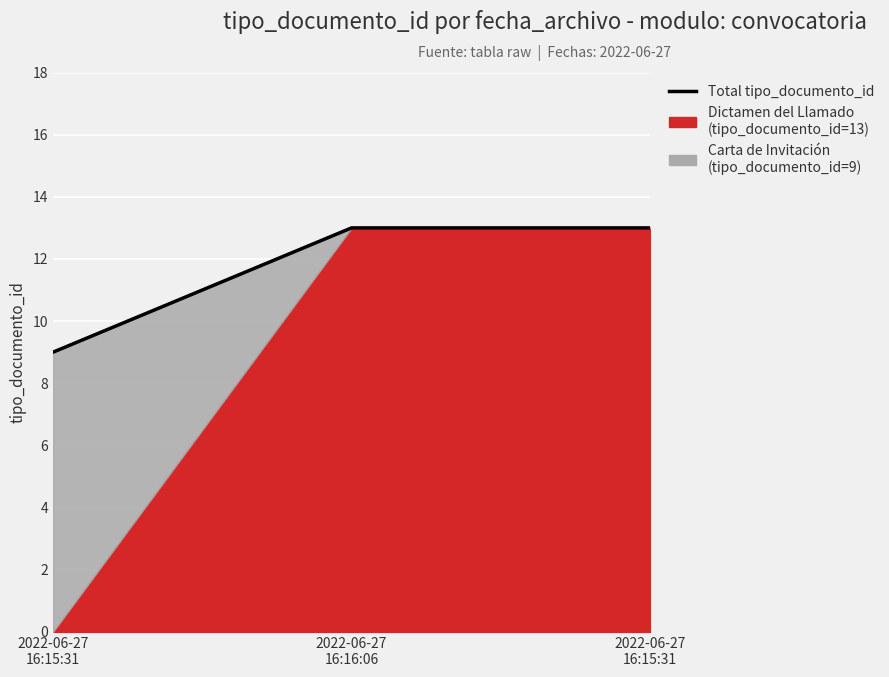

Between 2022-06-27
16:15:31 and 2022-06-27
16:15:31, which is larger?

2022-06-27
16:15:31